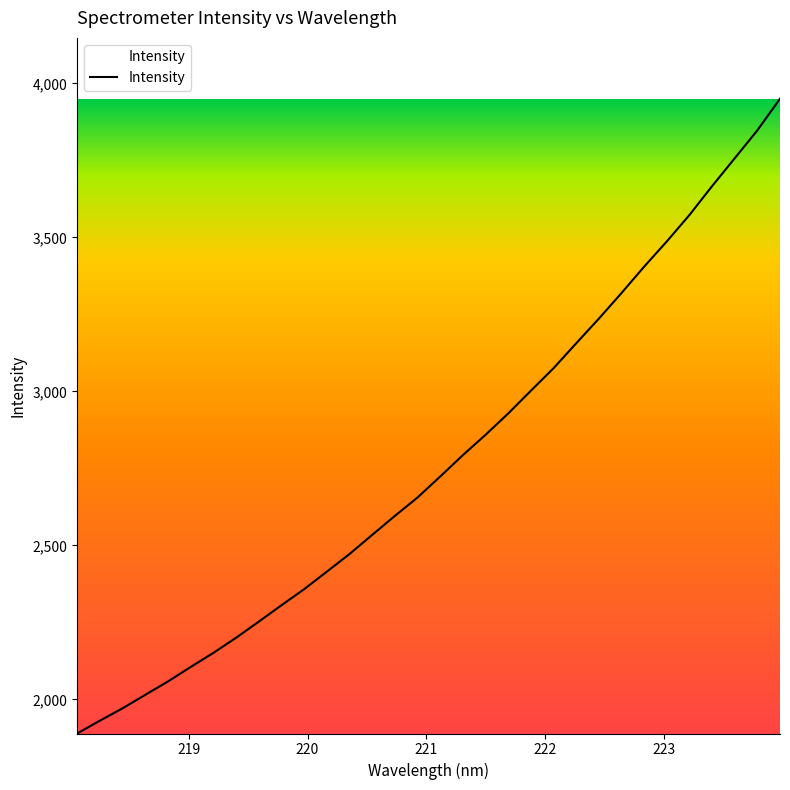

What is the difference between the maximum and minimum values?

2060.6